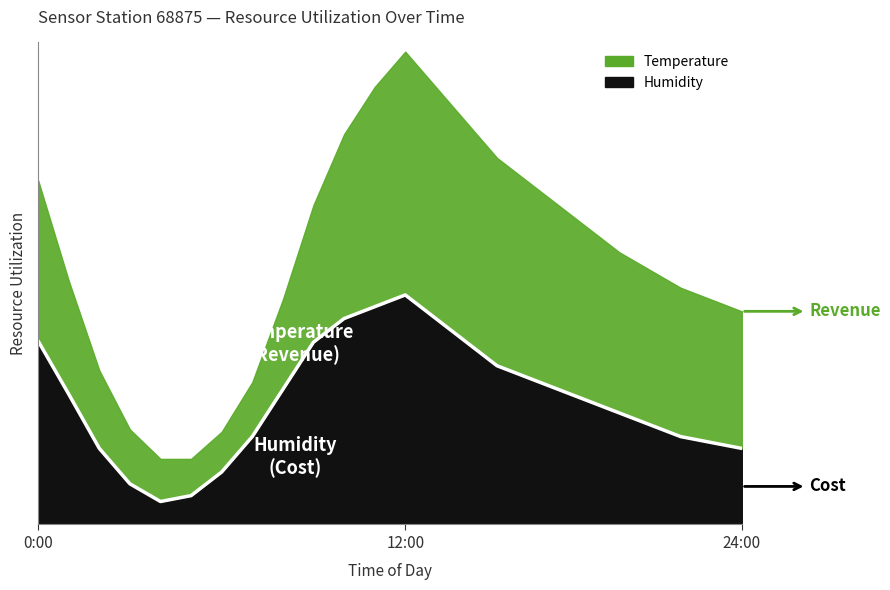

Rank the categories by value from highest to lowest.

12:00, 11:00, 10:00, 13:00, 00:00, 09:00, 14:00, 15:00, 16:00, 08:00, 17:00, 01:00, 18:00, 19:00, 20:00, 07:00, 21:00, 22:00, 02:00, 23:00, 06:00, 03:00, 05:00, 04:00